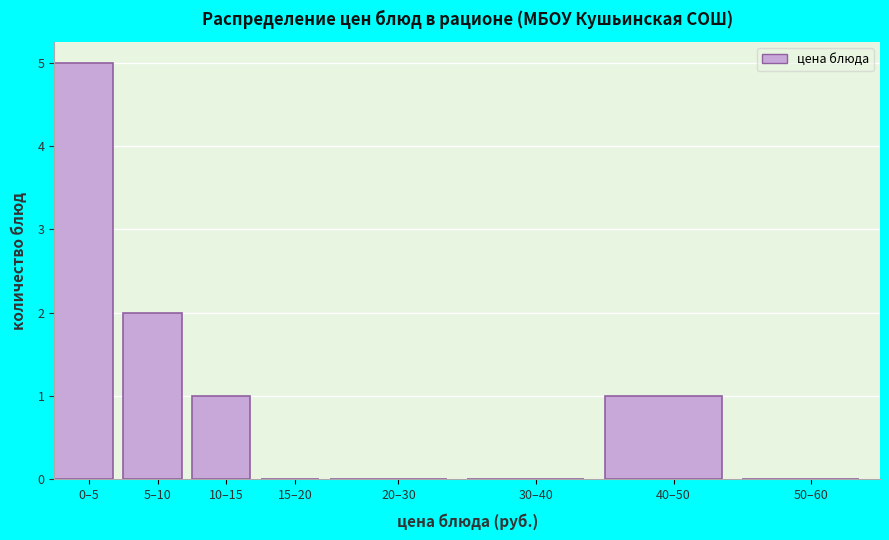

Reading left to right, list all the values displayed in this chart.

0–5=5	5–10=2	10–15=1	15–20=0	20–30=0	30–40=0	40–50=1	50–60=0